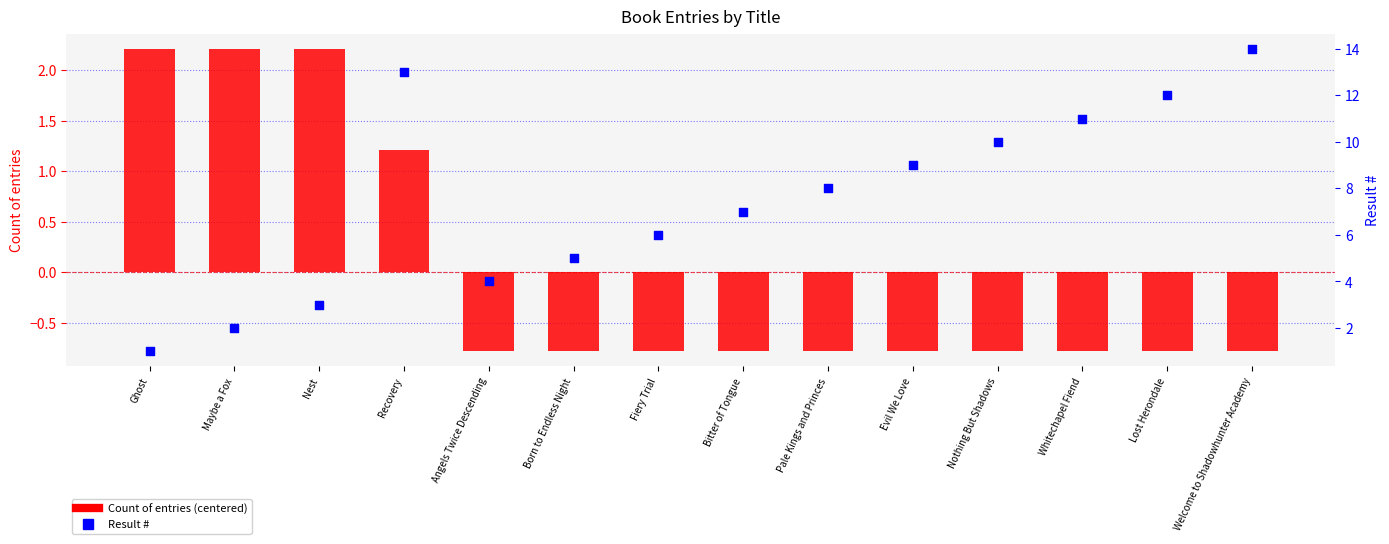

What are all the series names shown in the legend?

Count of entries (centered), Result #